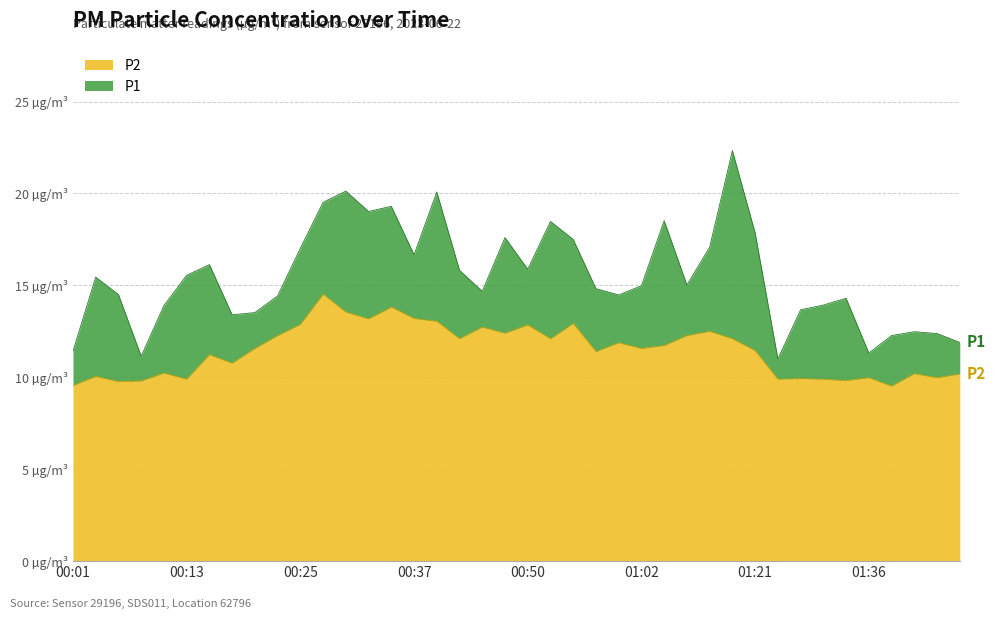

What is the minimum value shown in the chart?

9.5